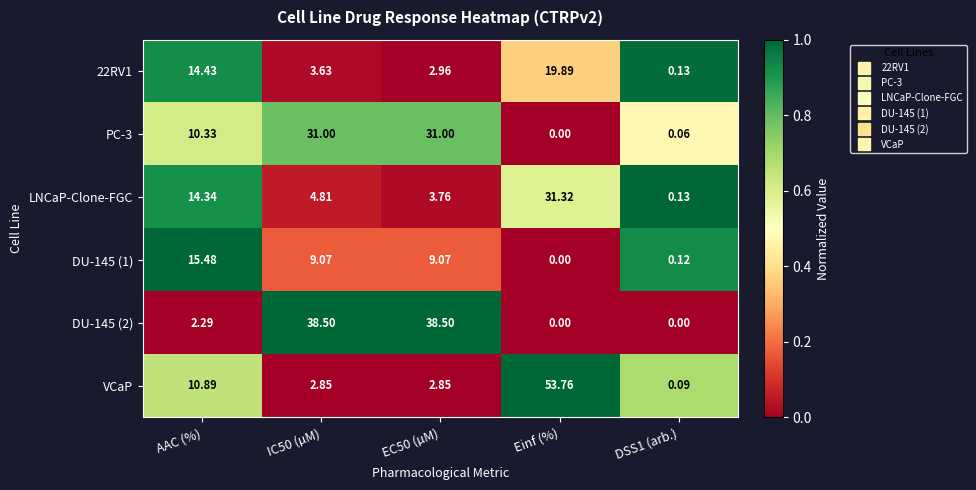

Where is LNCaP-Clone-FGC nearest to the value 15?

AAC (%)